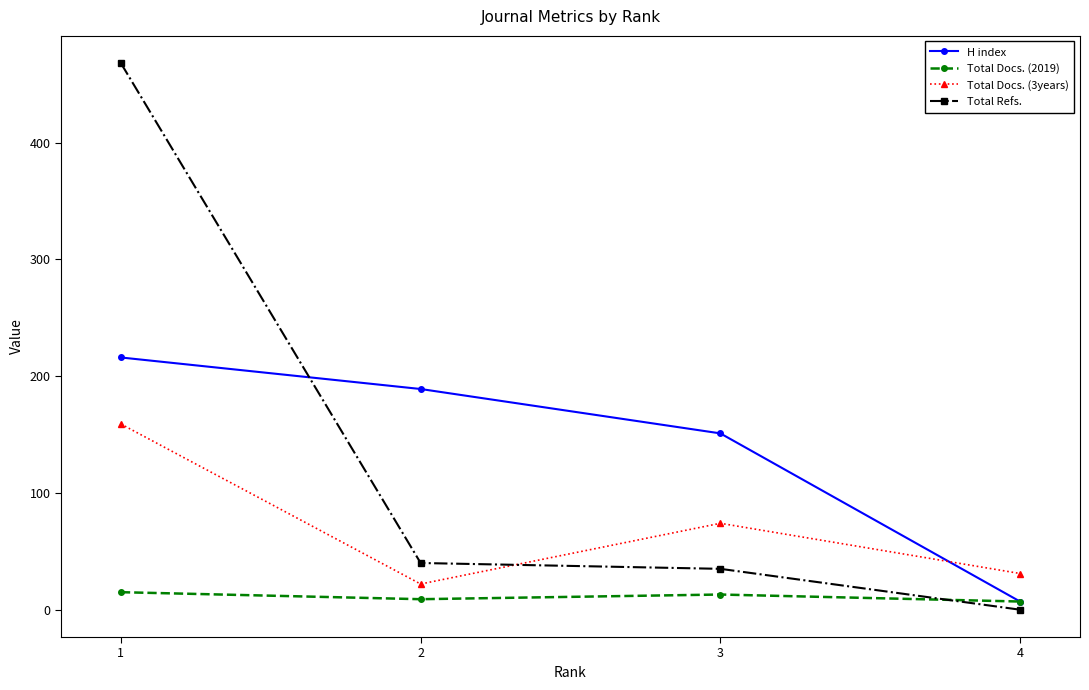

Between 3 and 4, which series saw the biggest shift?

H index